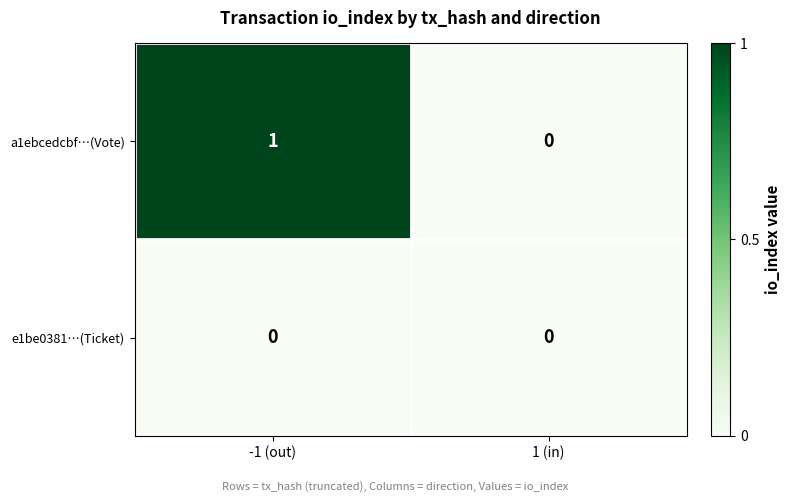

Which series has the largest total across all categories?

a1ebcedcbf…(Vote)